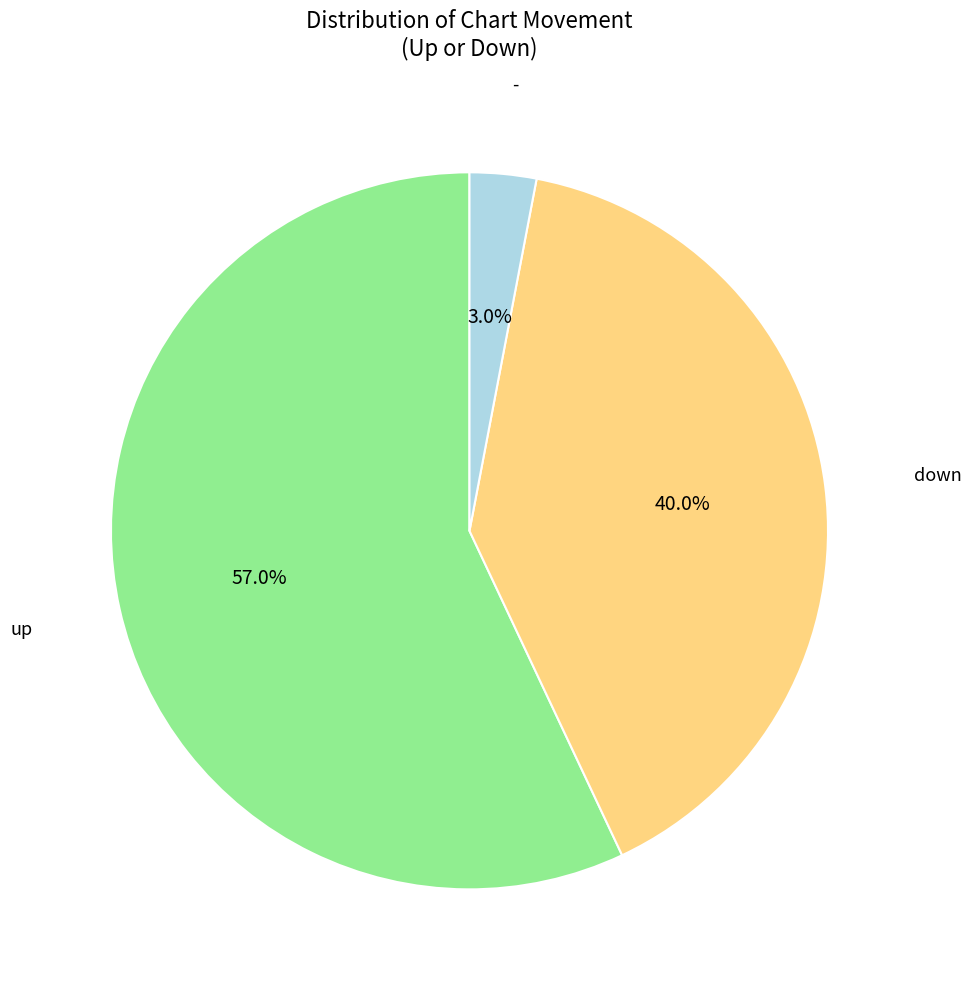

Is there any slice that represents more than half of the pie?

Yes